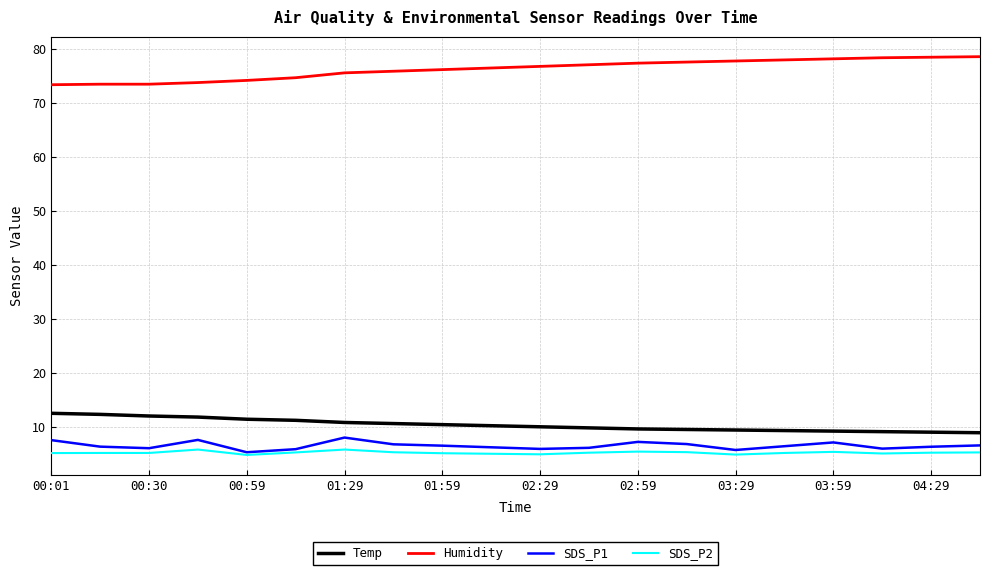

What is the difference between the maximum and minimum values in the Temp series?

3.6